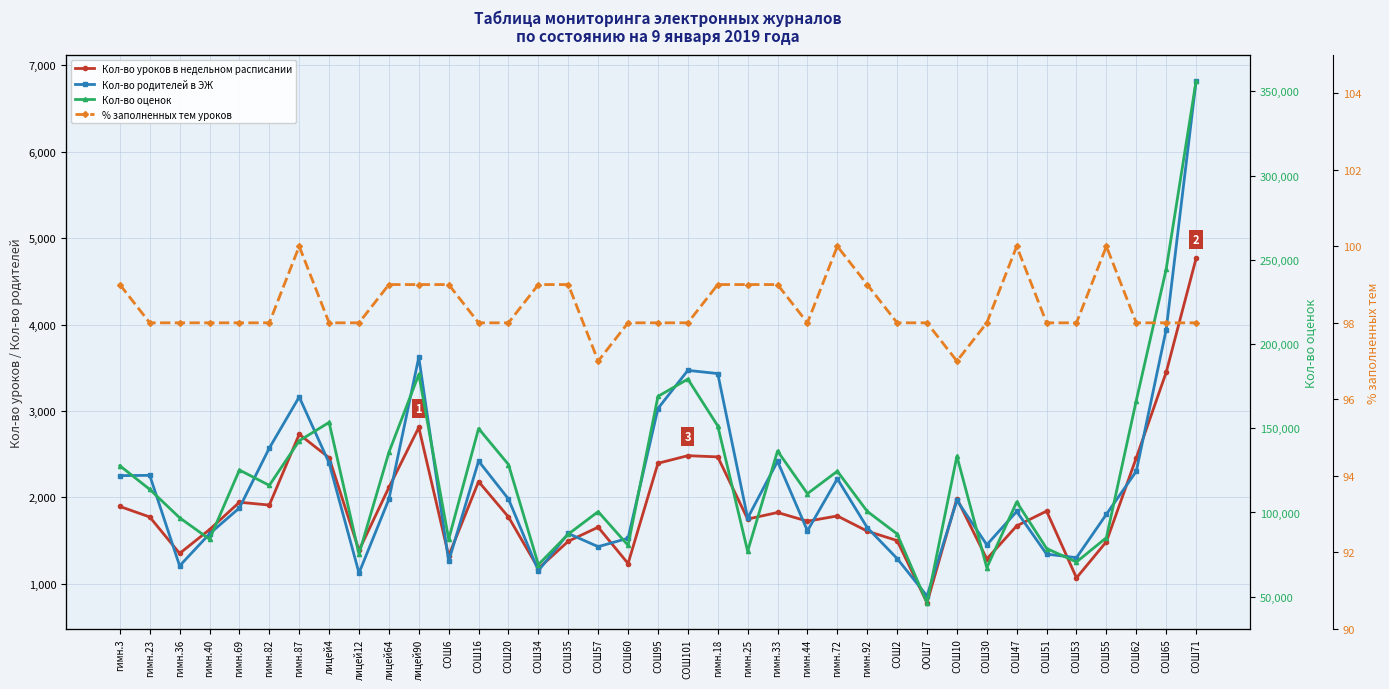

At which label is Кол-во оценок closest to 201255?

лицей90